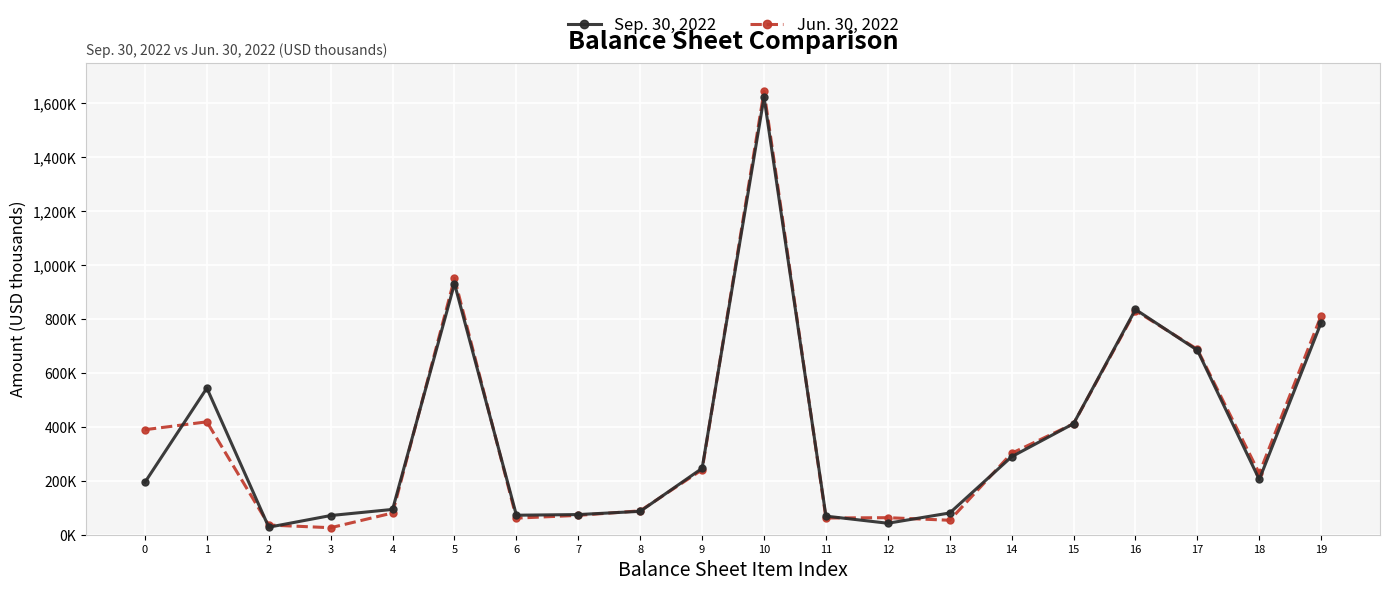

At which category is the sum across all series the highest?

10